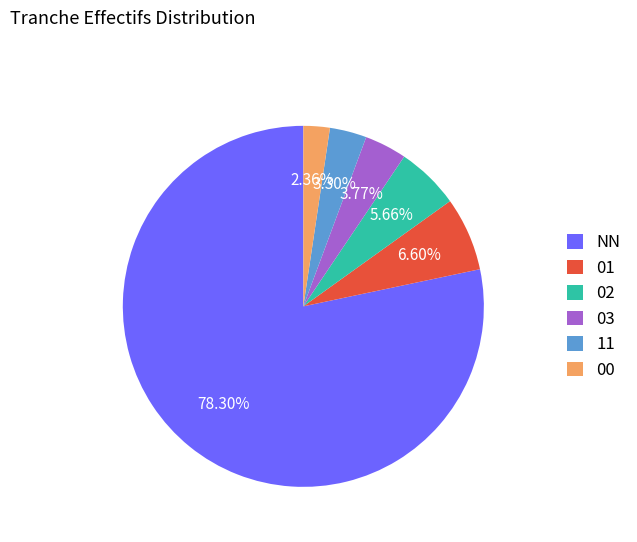

Approximately how many times larger is the value at NN compared to 00?

33.2